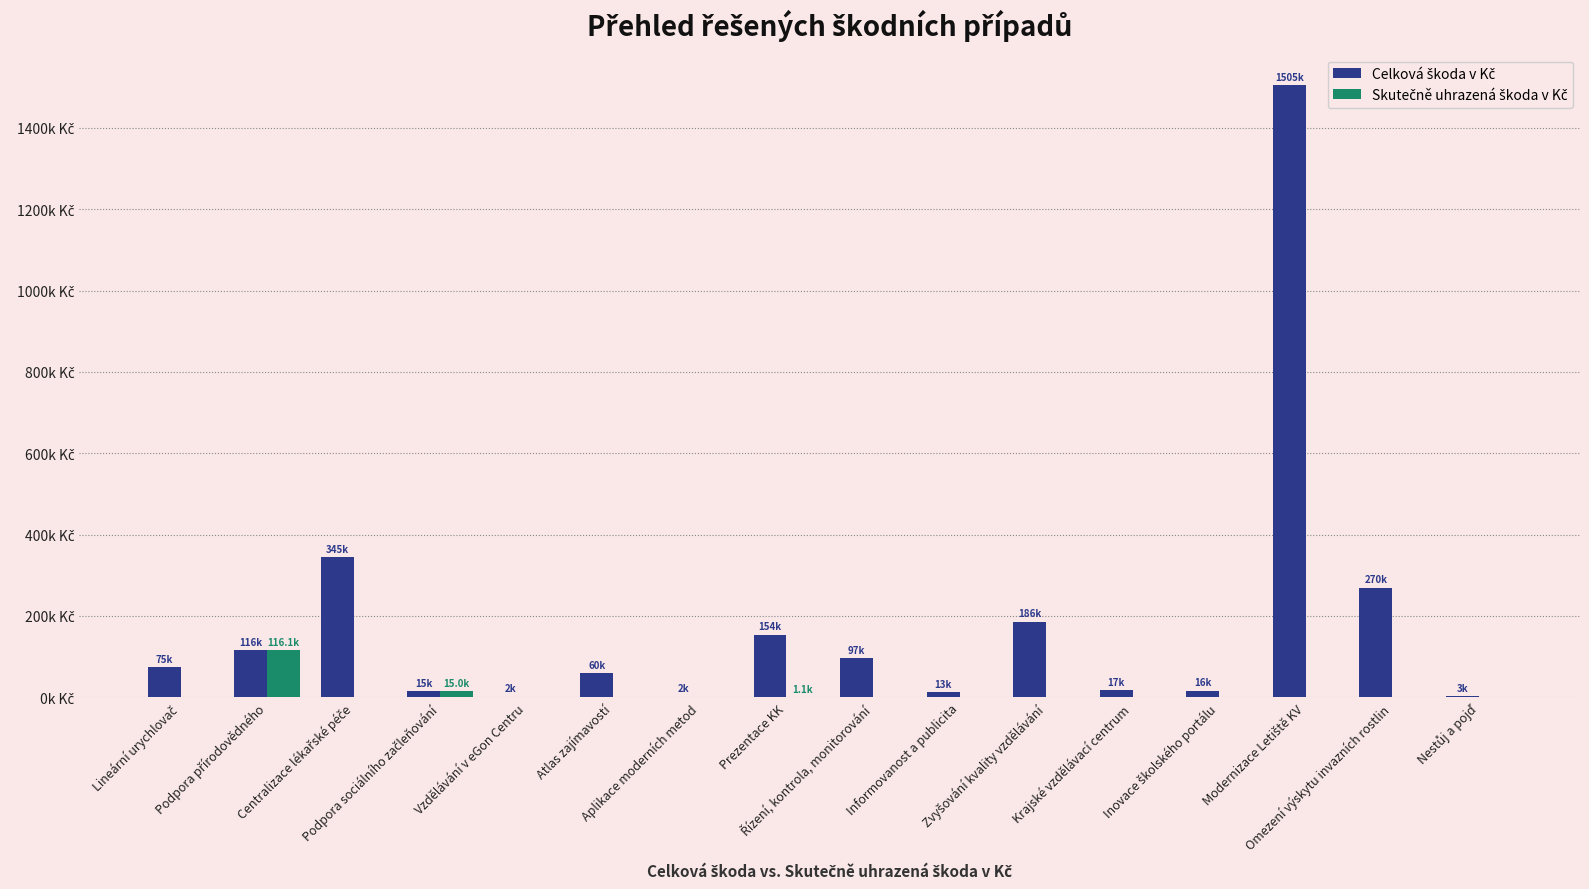

Between Podpora sociálního začleňování and Modernizace Letiště KV, which series saw the biggest shift?

Celková škoda v Kč